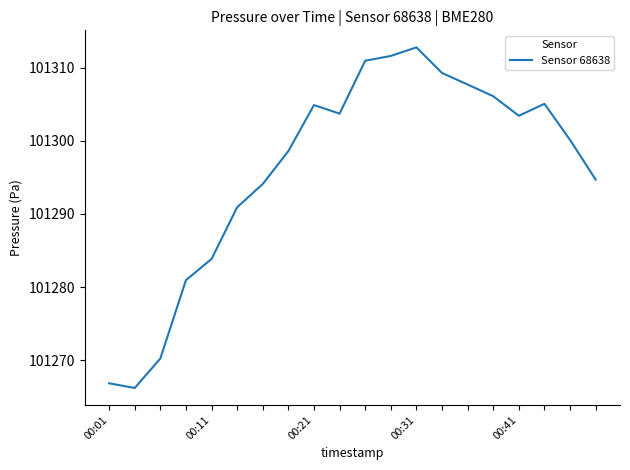

What is the difference between the maximum and minimum values?

46.6